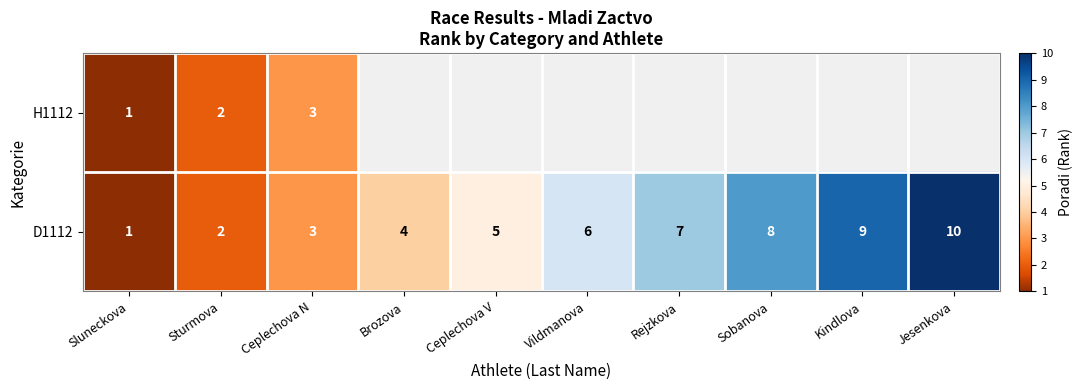

Which category has the lowest value in the D1112 series?

Sluneckova